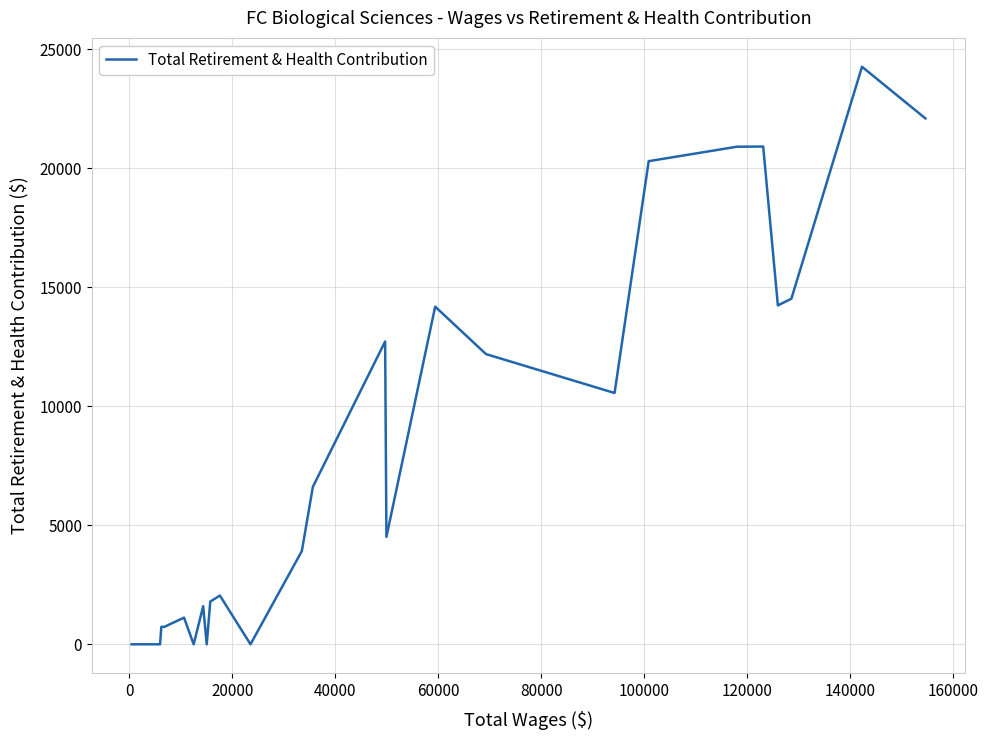

What is the difference between the maximum and minimum values?

24273